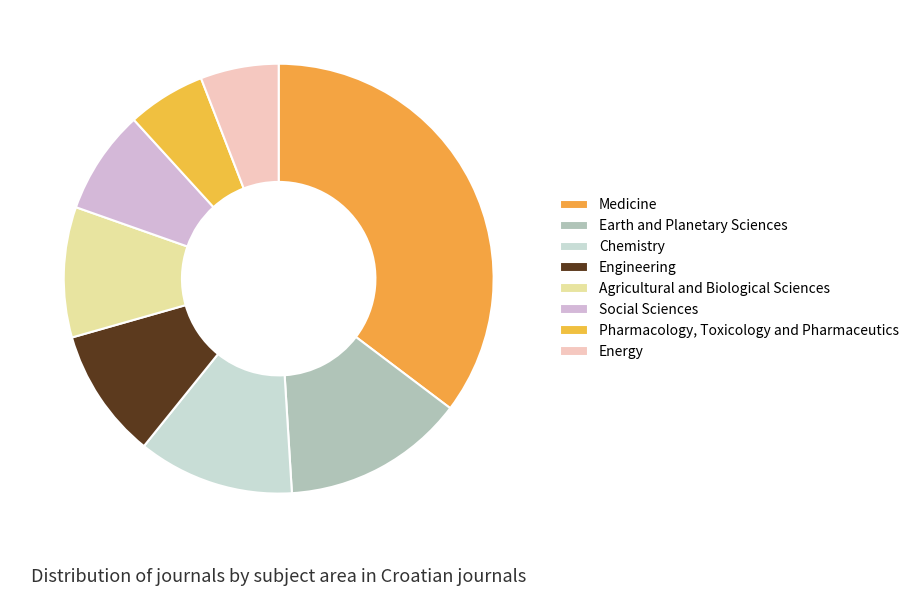

Count the number of slices in the pie.

8